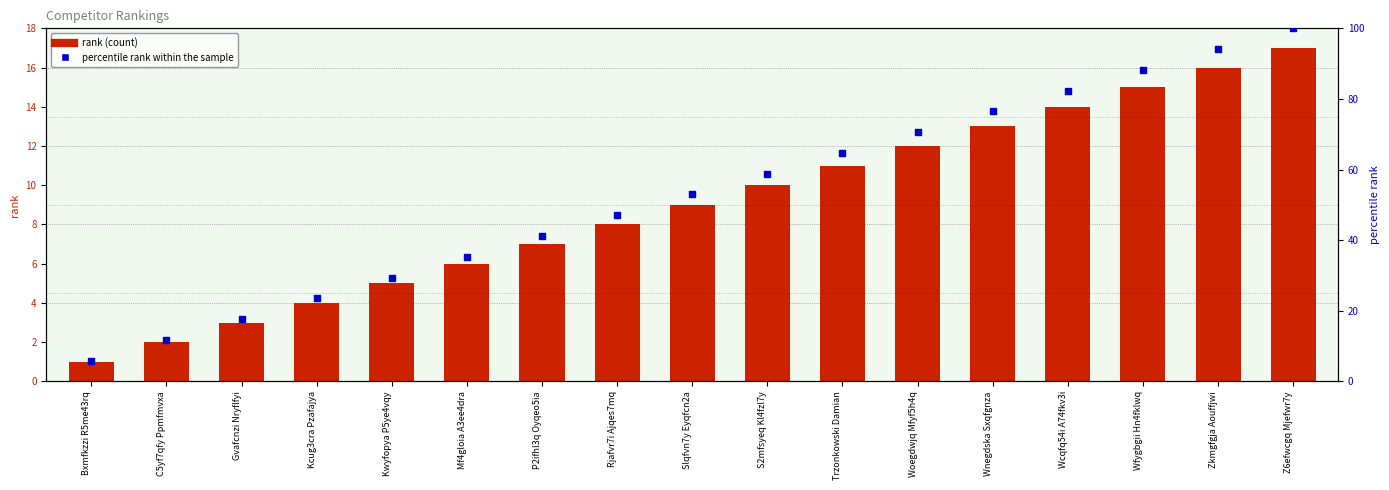

Which series contains the lowest Y value?

rank (count)